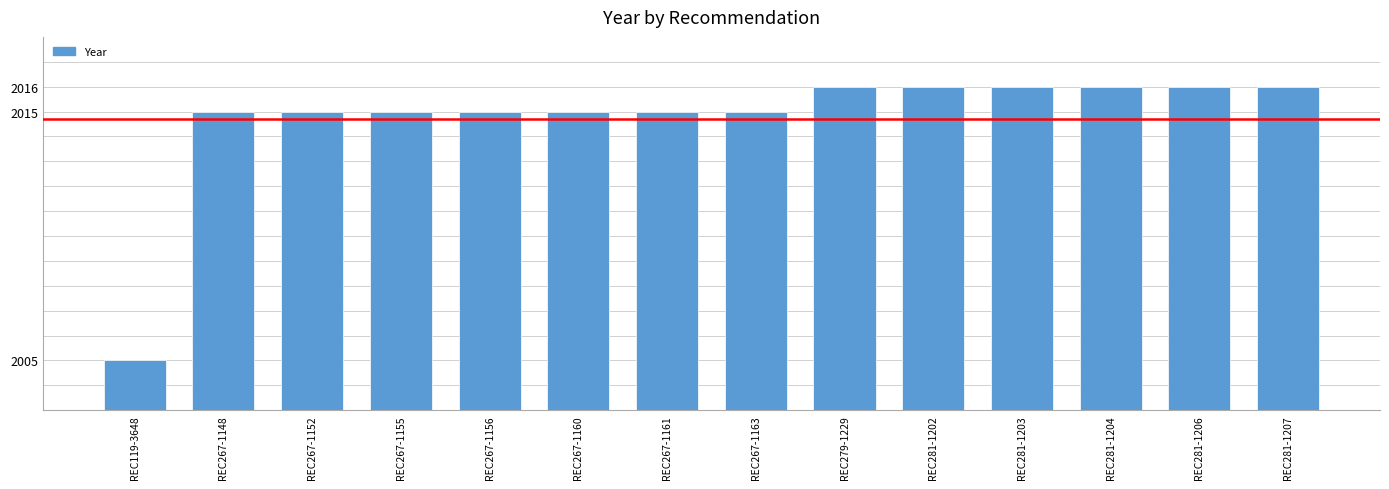

What is the difference between the maximum and minimum values?

11